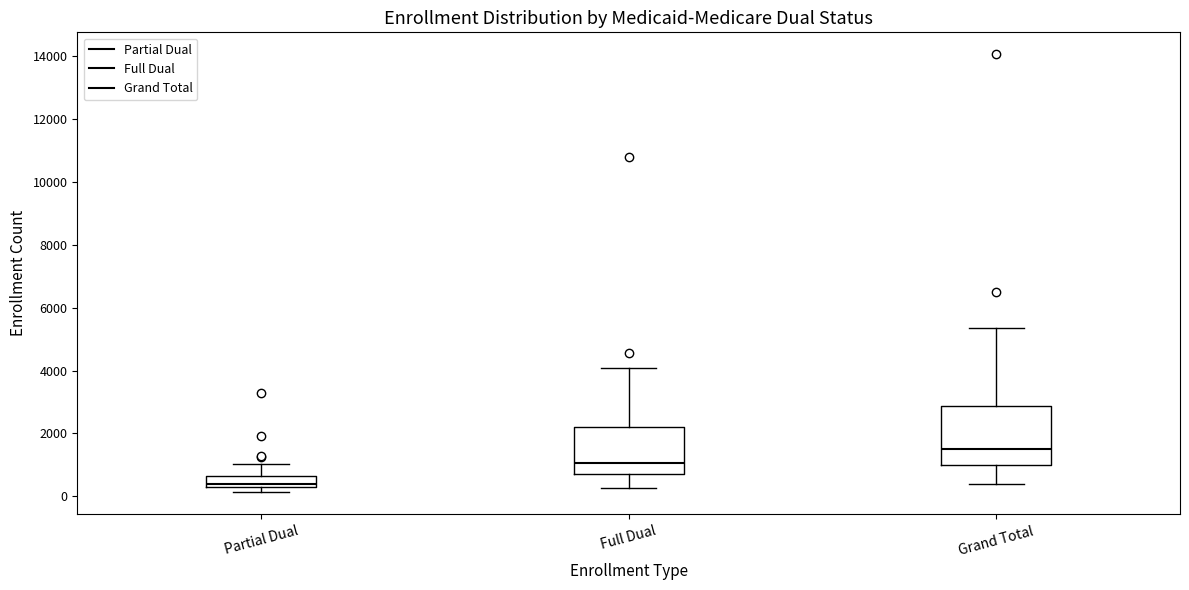

Where is the upper edge of the box for Partial Dual on the y-axis? The values are not printed on the chart, so give them approximately, as read against the axis.

600